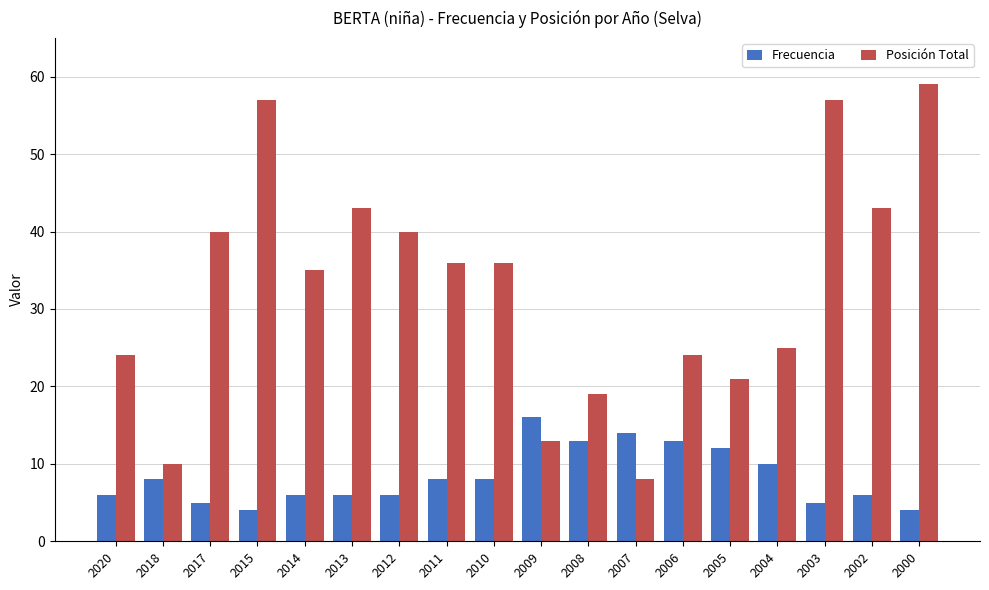

Which category has the lowest value in the Posición Total series?

2007